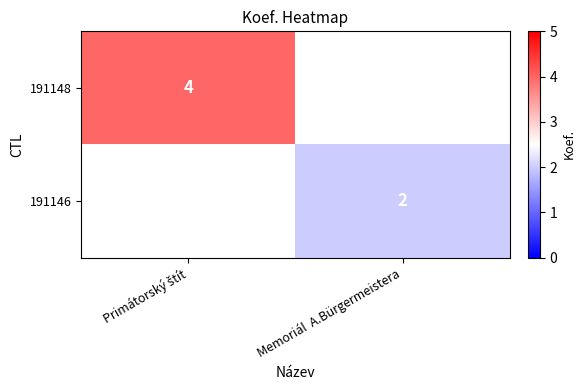

The value of 191146 at Memoriál  A.Bürgermeistera is 1. True or false?

False